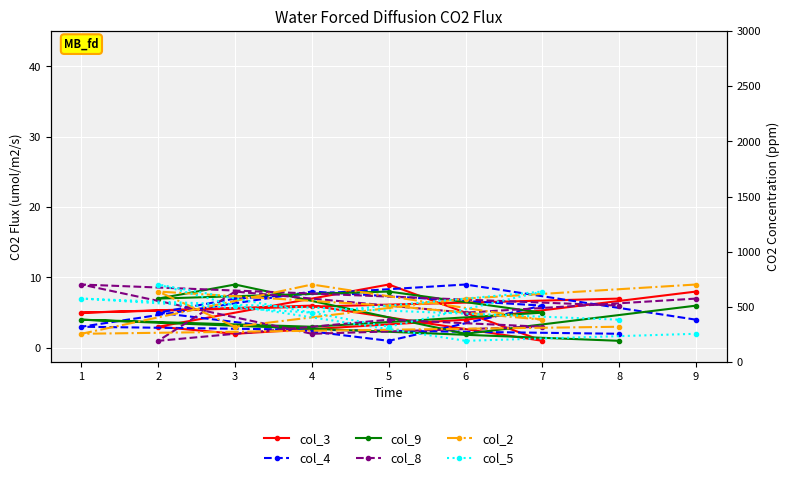

Which series has the largest total across all categories?

col_2